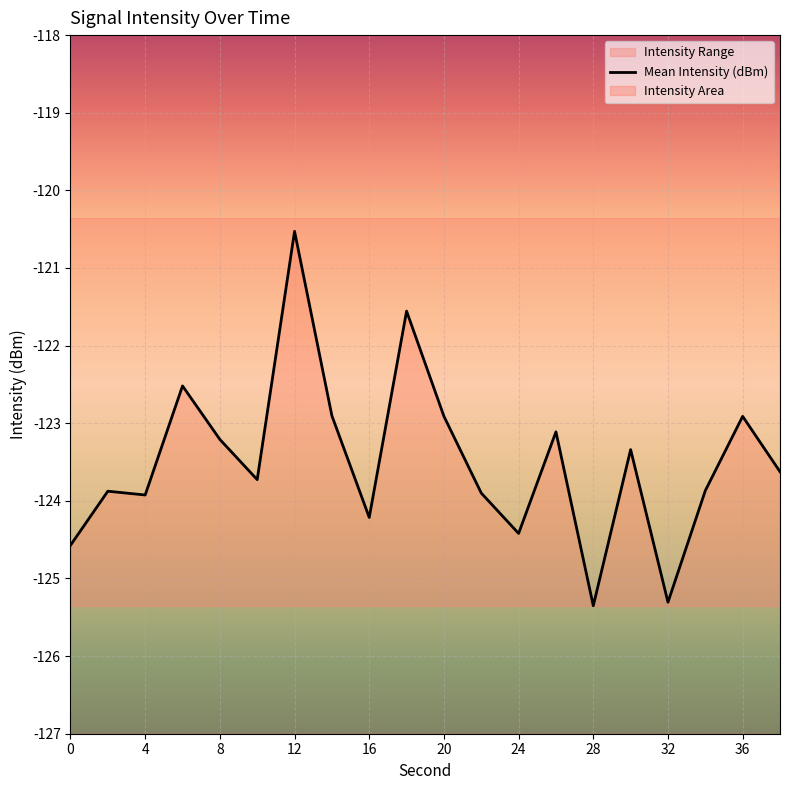

What is the maximum value shown in the chart?

-120.5